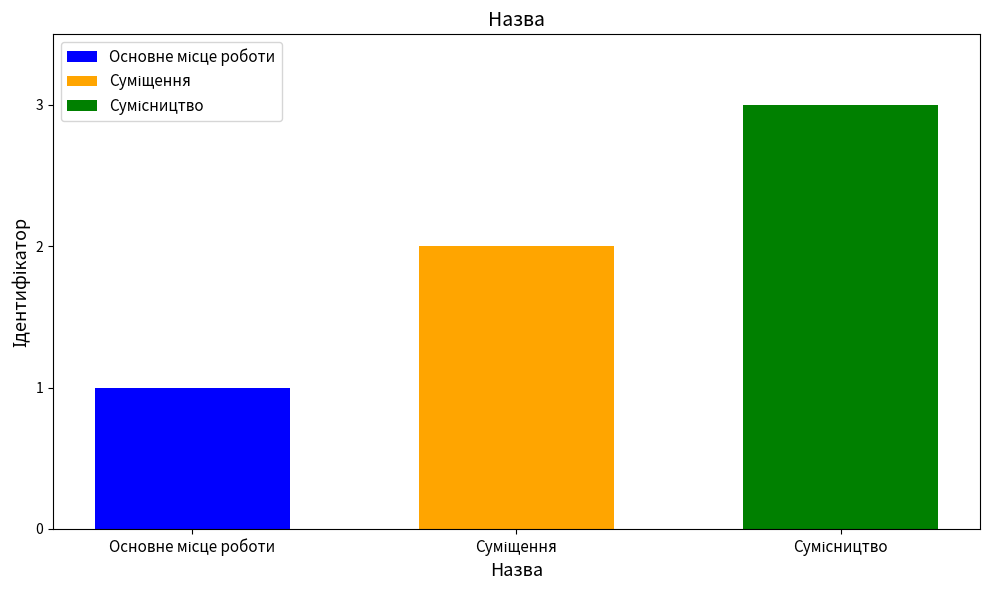

What is the greatest value displayed?

3